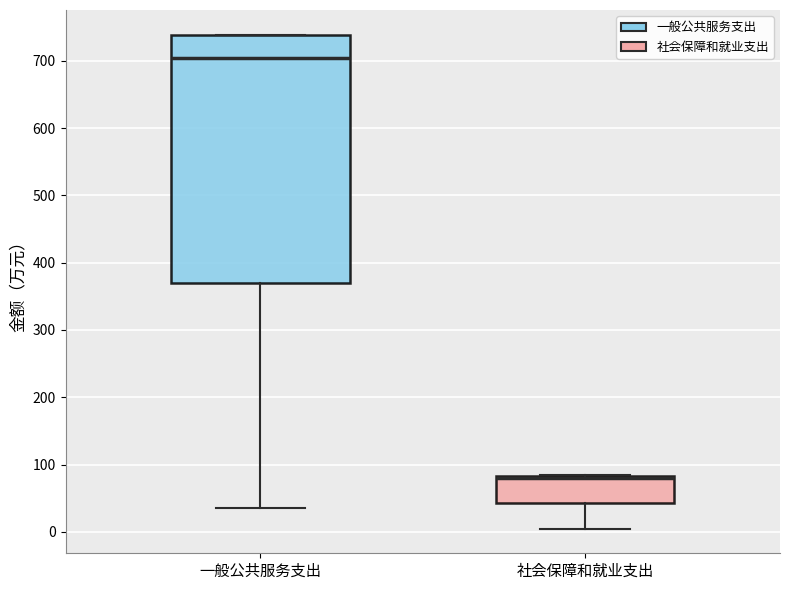

Reading left to right, transcribe this box plot: for each box, give where its median line is, the range the box spans, and where its two whiskers end, as read against the y-axis. The values are not printed on the chart, so give them approximately, as read against the axis.

一般公共服务支出: median 700, box 370 to 740, whiskers 40 to 740
社会保障和就业支出: median 80 (drawn on the box's upper edge), box 40 to 80, whiskers 0 to 80